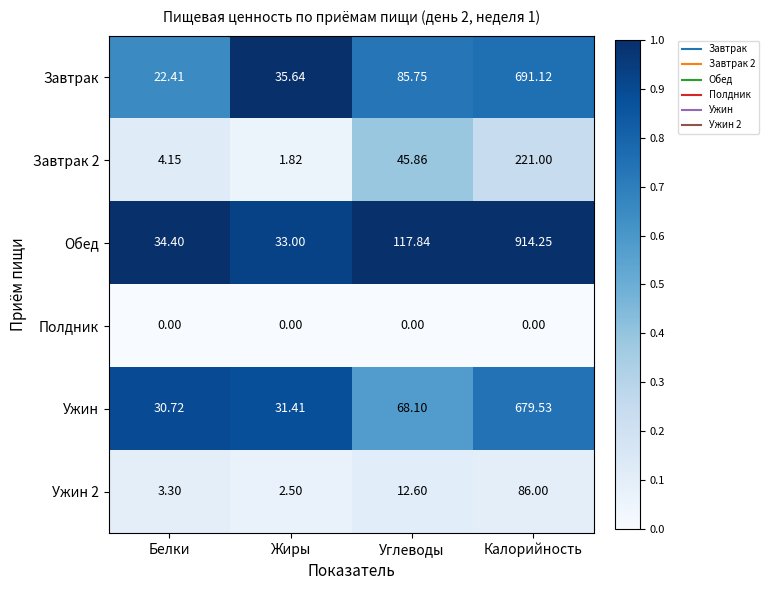

List the labels in order of Ужин value, smallest first.

Белки, Жиры, Углеводы, Калорийность